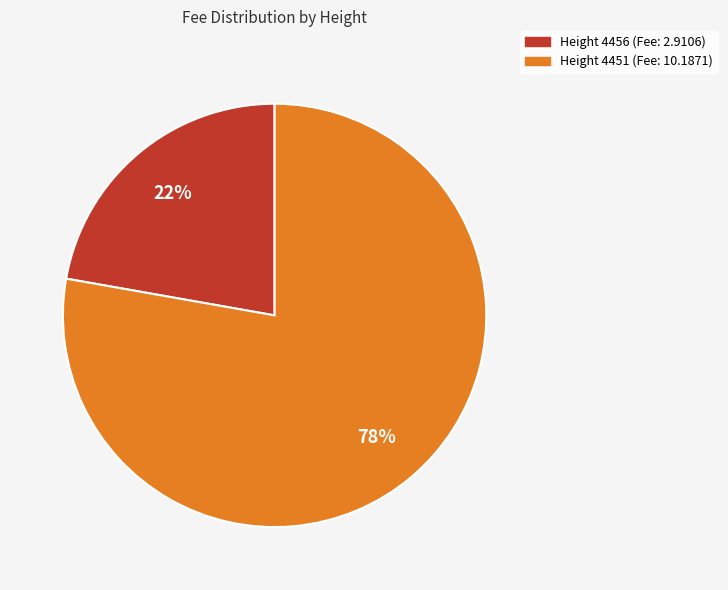

To the nearest percent, what is the average slice percentage?

50%